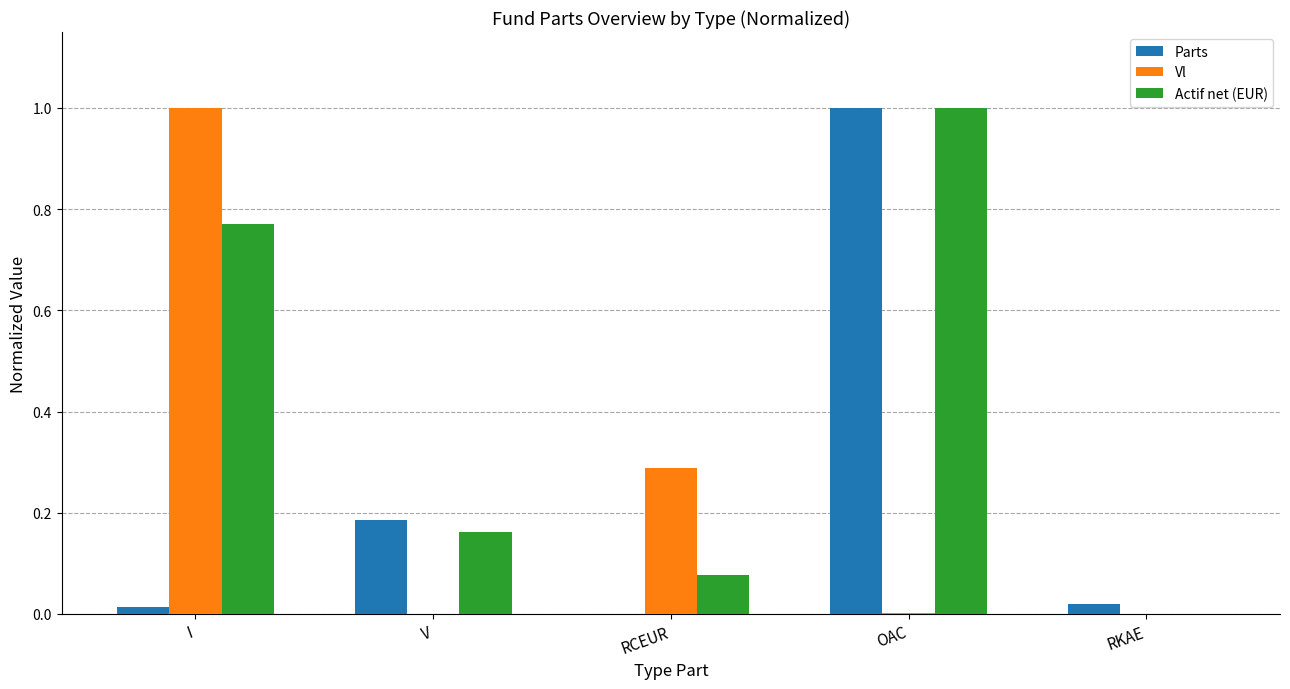

How many groups of bars are there?

5